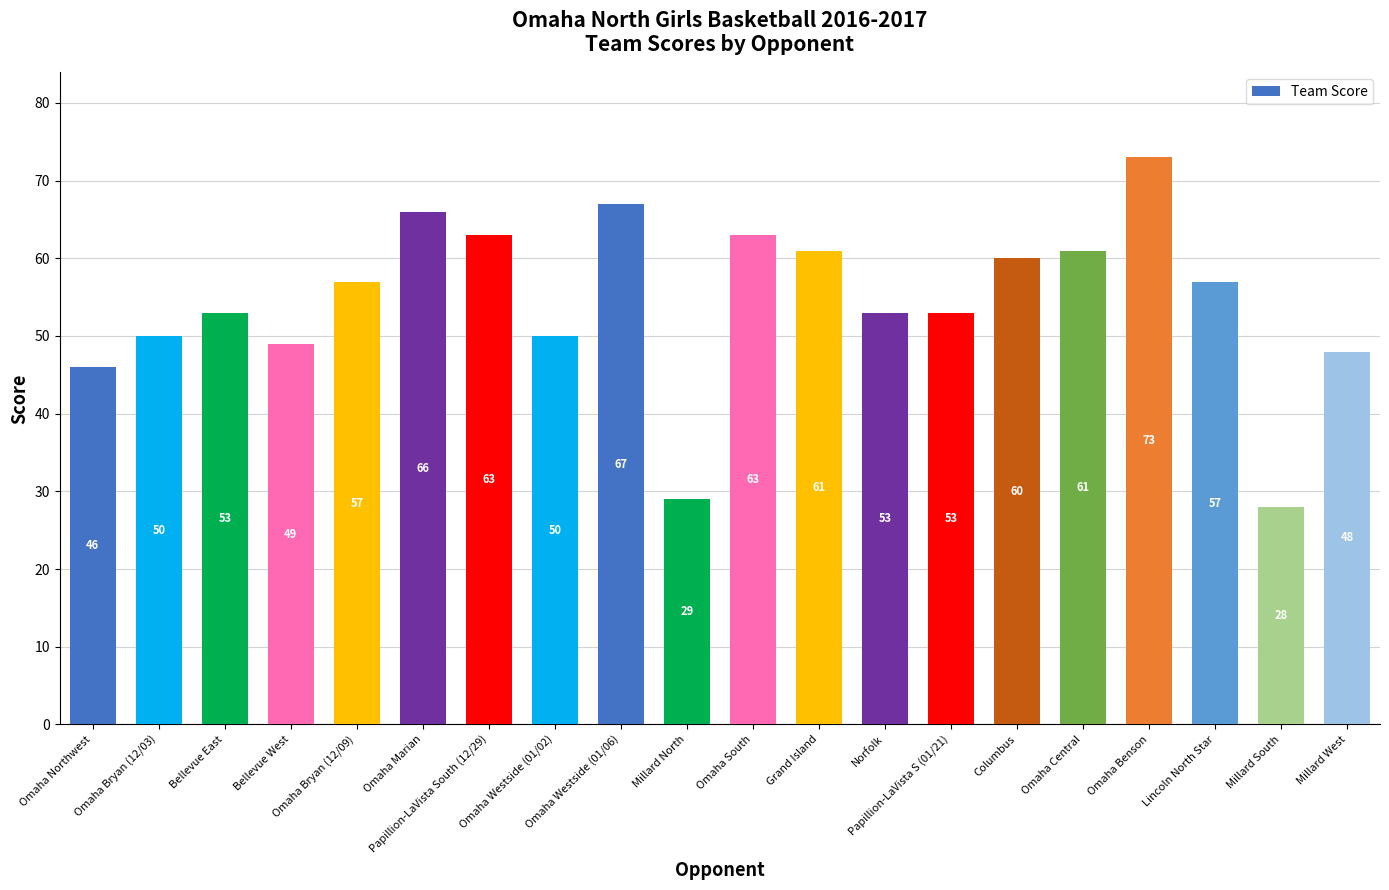

What is the value of the 16th bar from the left?

61